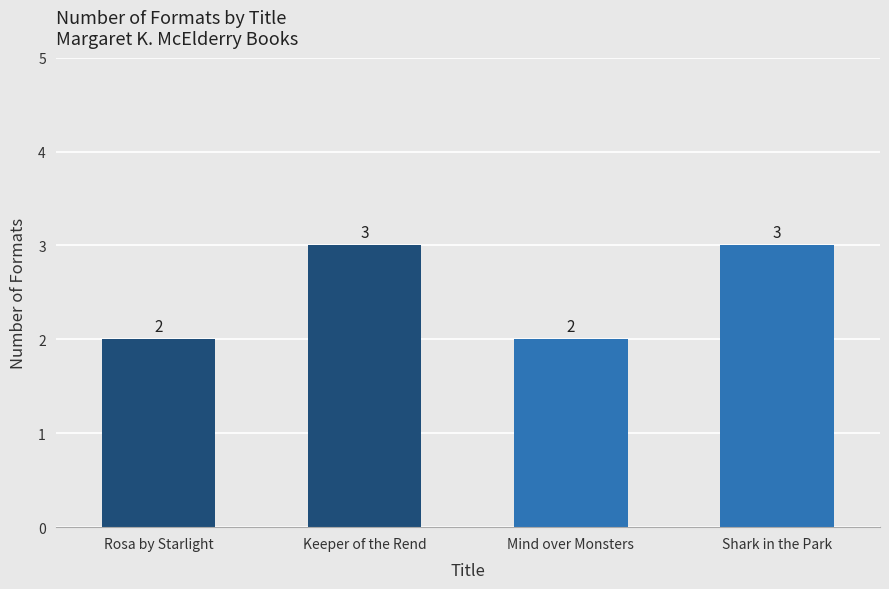

What position from the left is Keeper of the Rend?

2